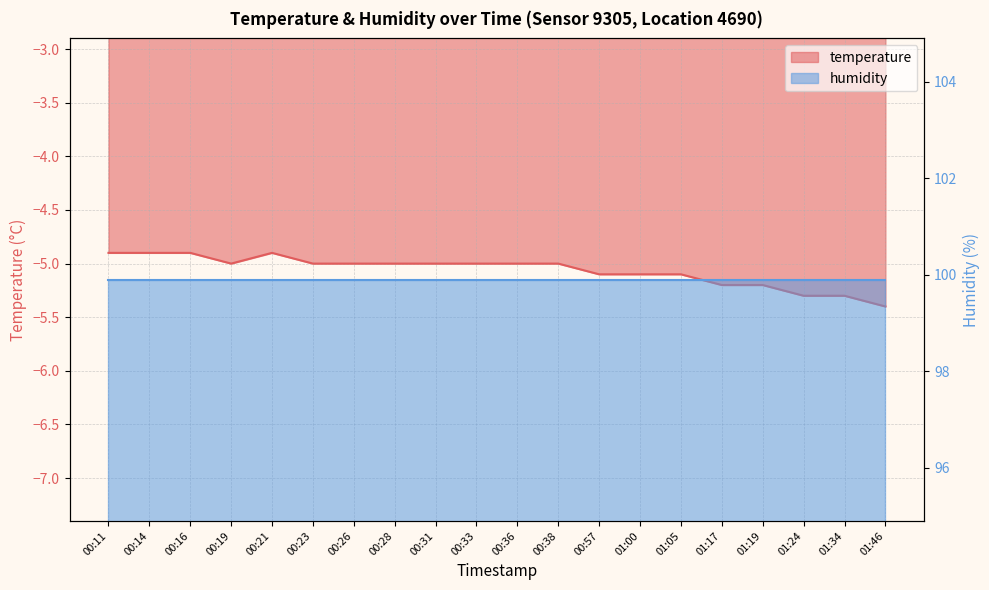

The chart shows a value of -2.9 at 00:31. True or false?

False